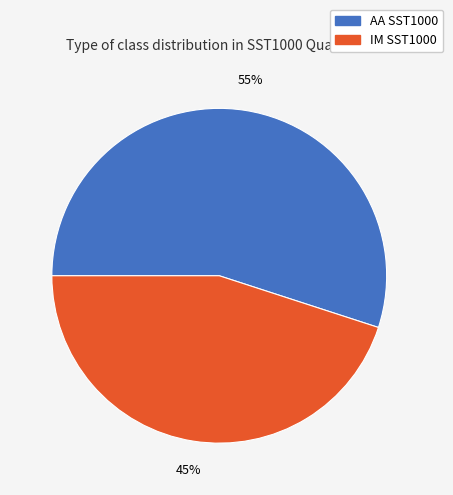

Is there any slice that represents more than half of the pie?

Yes